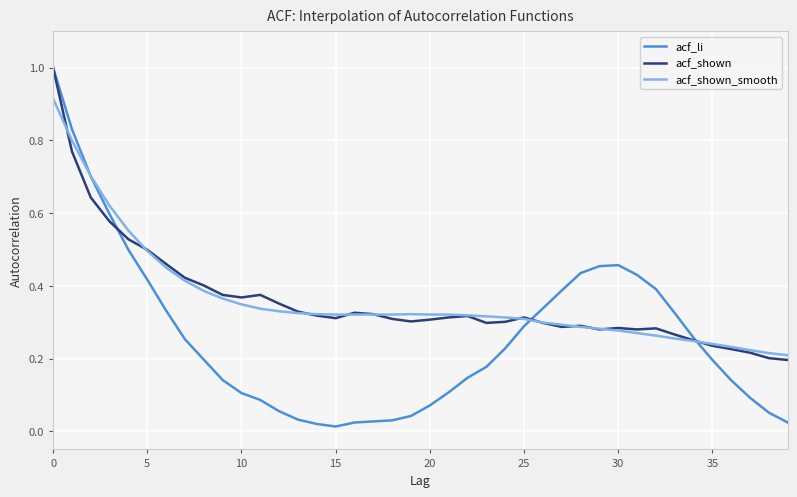

What is the greatest value displayed?

1.0